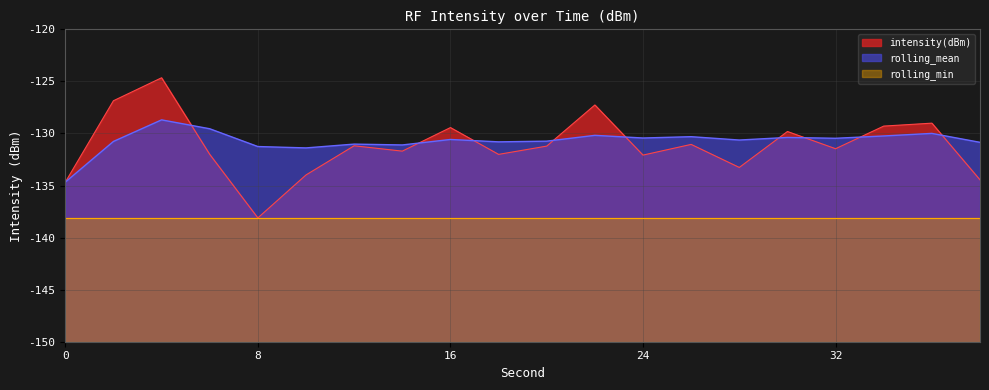

In rolling_mean, how many points are higher than both neighbors (excluding endpoints)?

7